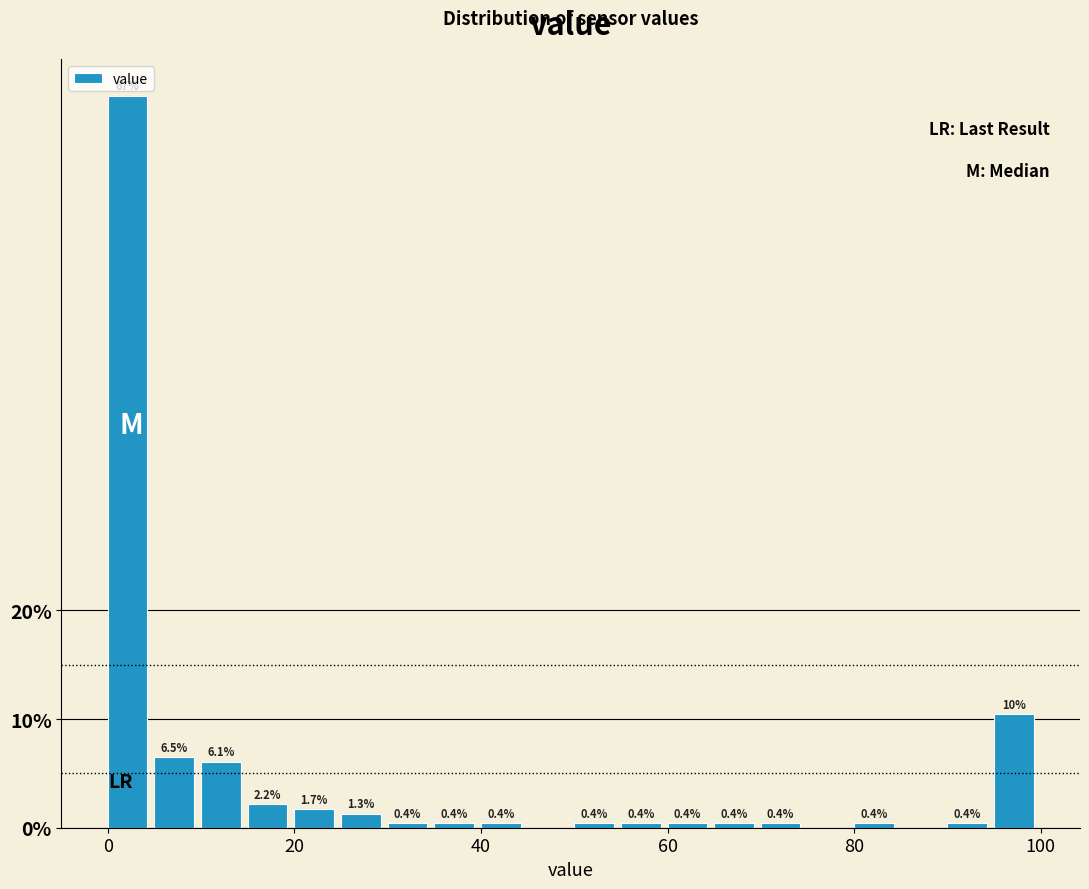

Around what value on the x-axis is the tallest bar? Give the approximate position of its centre, as read against the axis.

2